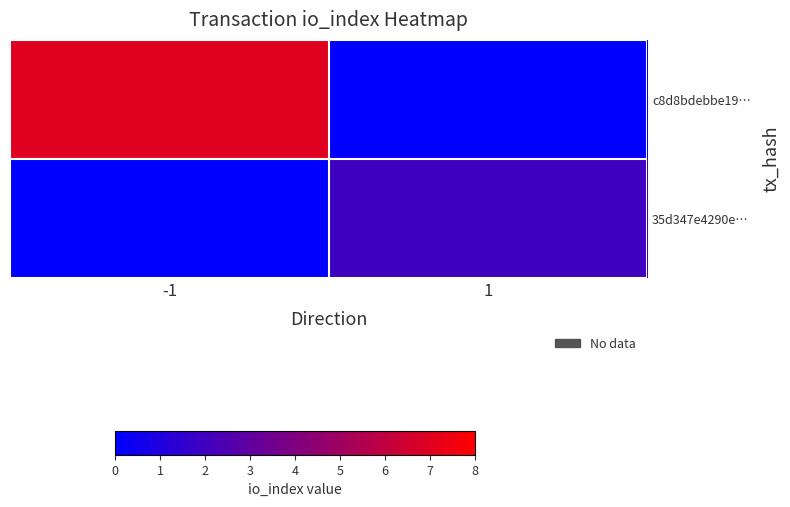

What is the spread (max minus min) of values at -1?

7